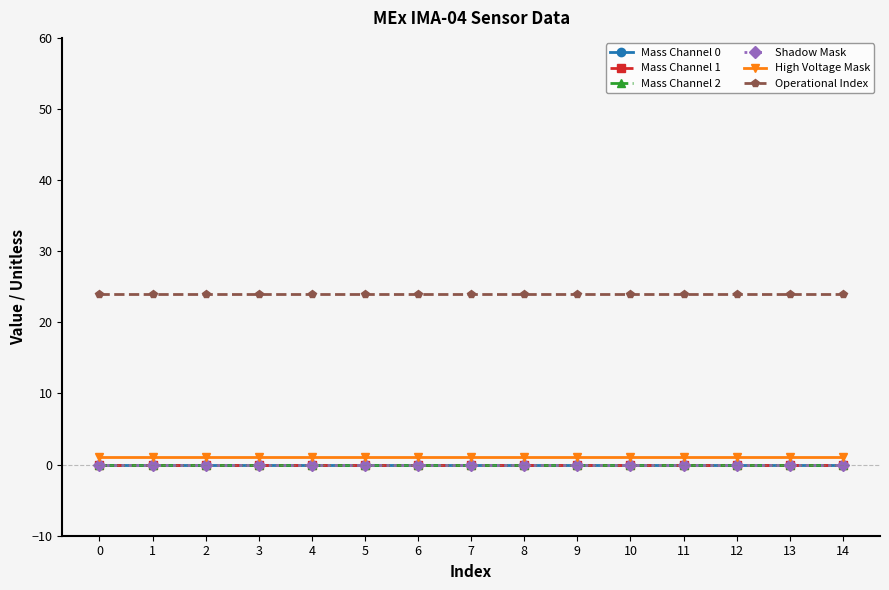

Reading left to right, list all the values displayed in this chart.

Mass Channel 0: 0=0	1=0	2=0	3=0	4=0	5=0	6=0	7=0	8=0	9=0	10=0	11=0	12=0	13=0	14=0
Mass Channel 1: 0=0	1=0	2=0	3=0	4=0	5=0	6=0	7=0	8=0	9=0	10=0	11=0	12=0	13=0	14=0
Mass Channel 2: 0=0	1=0	2=0	3=0	4=0	5=0	6=0	7=0	8=0	9=0	10=0	11=0	12=0	13=0	14=0
Shadow Mask: 0=0	1=0	2=0	3=0	4=0	5=0	6=0	7=0	8=0	9=0	10=0	11=0	12=0	13=0	14=0
High Voltage Mask: 0=1	1=1	2=1	3=1	4=1	5=1	6=1	7=1	8=1	9=1	10=1	11=1	12=1	13=1	14=1
Operational Index: 0=24	1=24	2=24	3=24	4=24	5=24	6=24	7=24	8=24	9=24	10=24	11=24	12=24	13=24	14=24